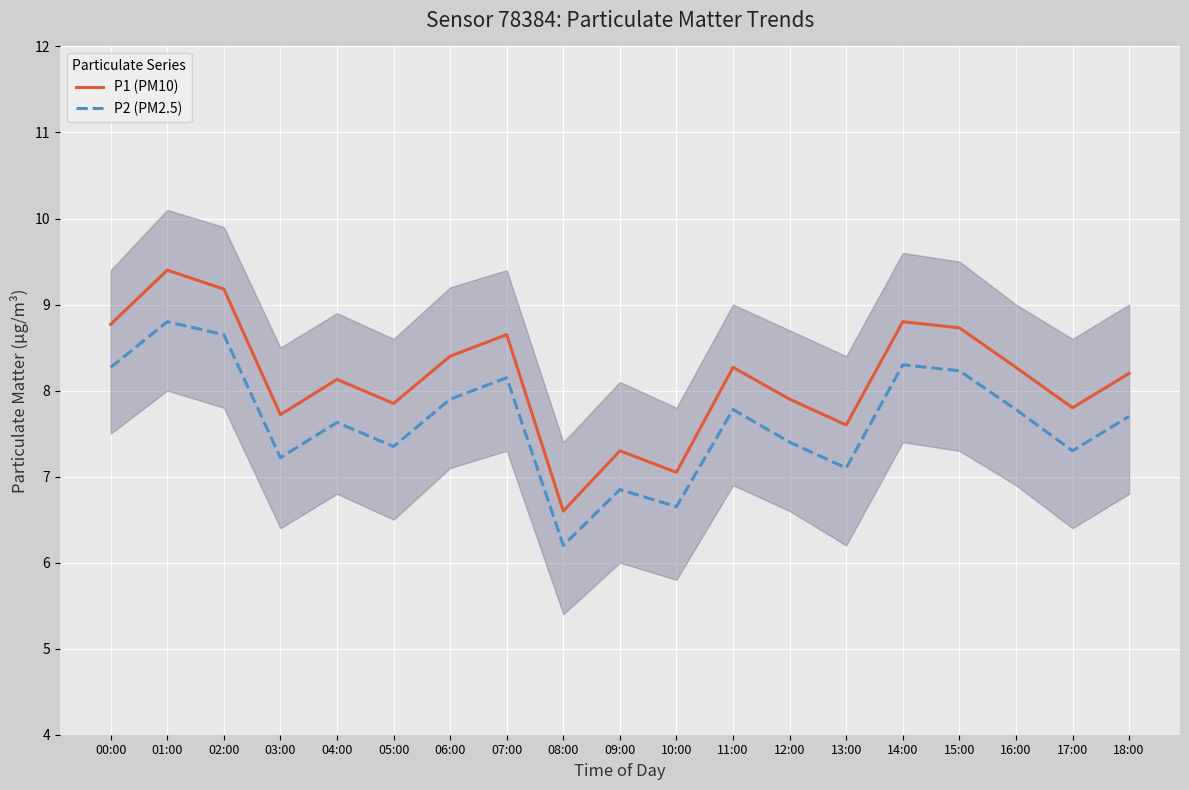

Is it true that P1 (PM10) equals 8.3 at 11:00?

True